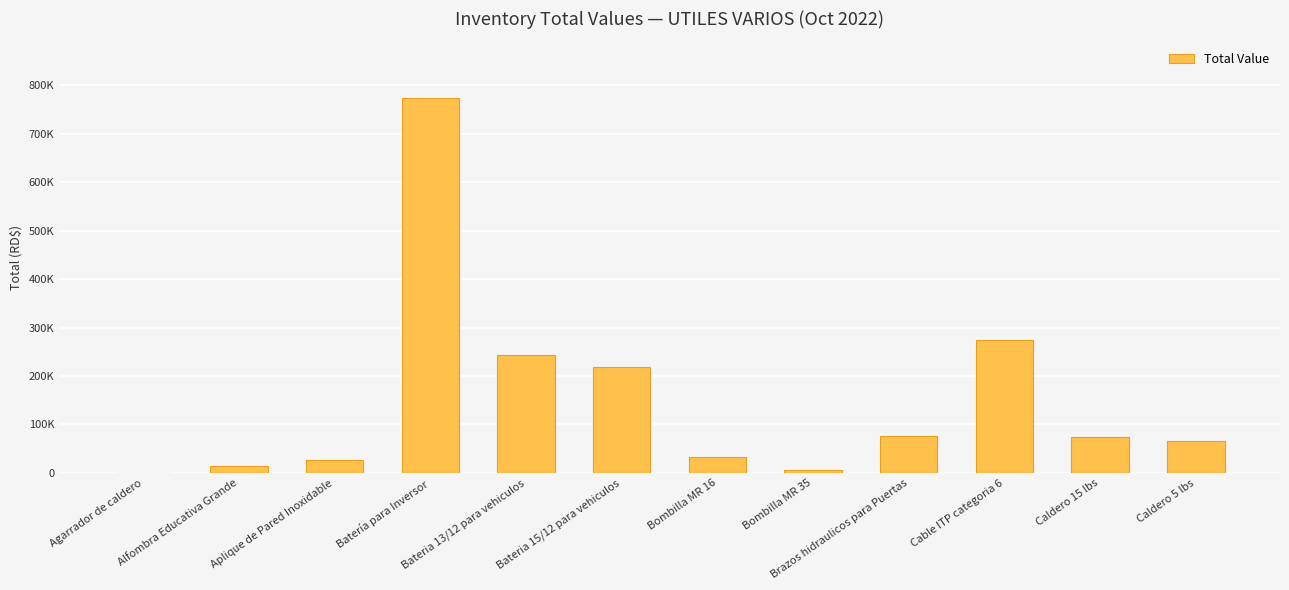

The chart shows a value of 73490.8 at Caldero 15 lbs. True or false?

True